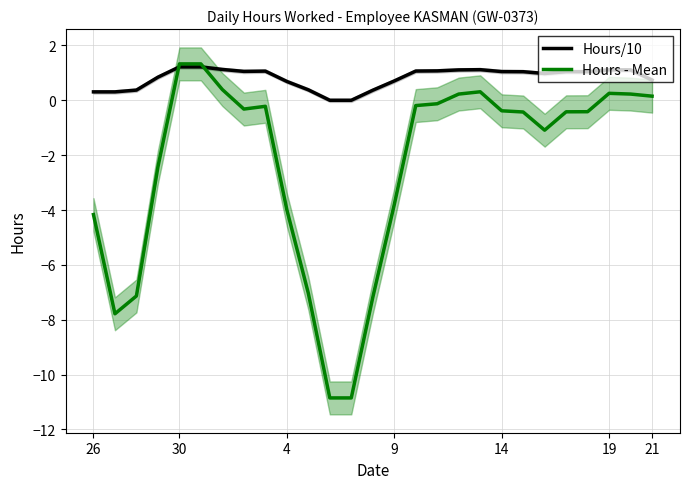

What is the highest value of the Hours - Mean series?

1.3